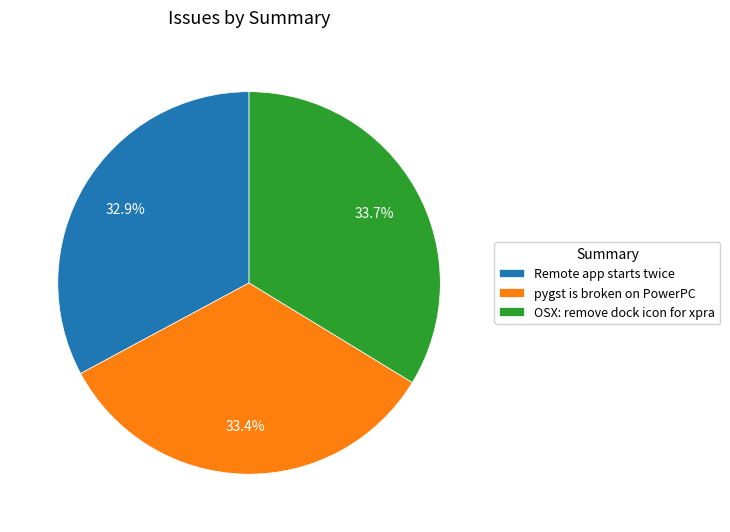

To the nearest percent, what is the combined percentage of Remote app starts twice and pygst is broken on PowerPC?

66%